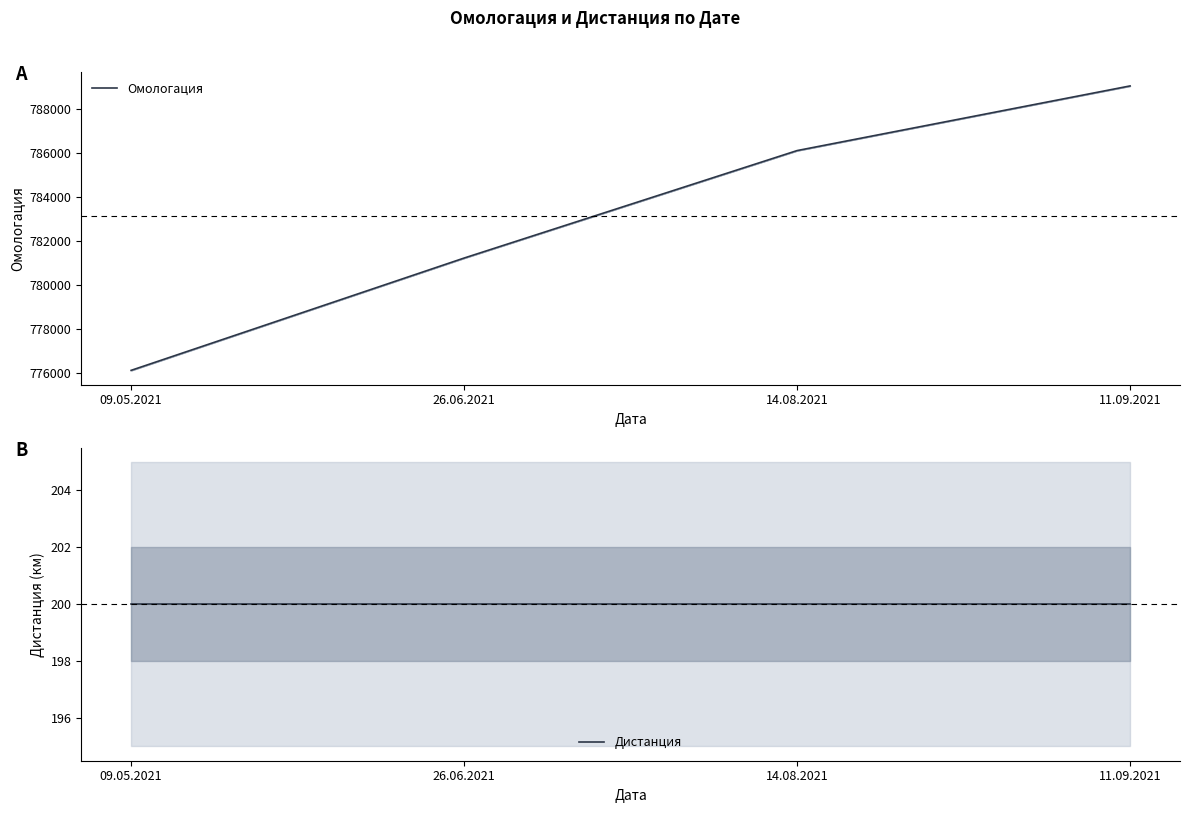

What is the highest value of the Омологация series?

789051.0